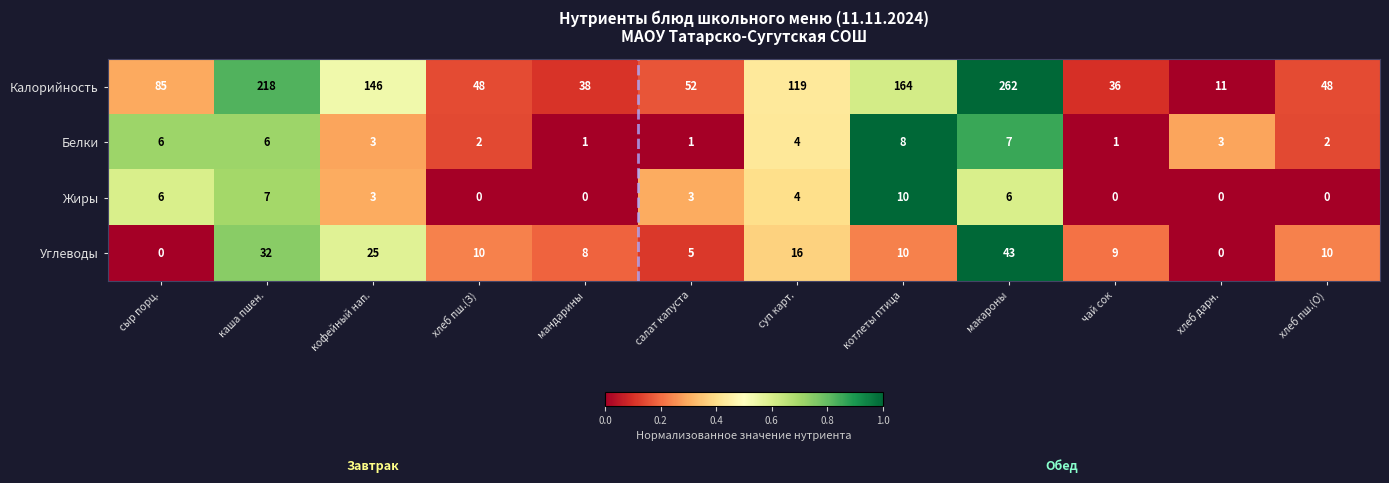

Which series has the largest total across all categories?

Калорийность